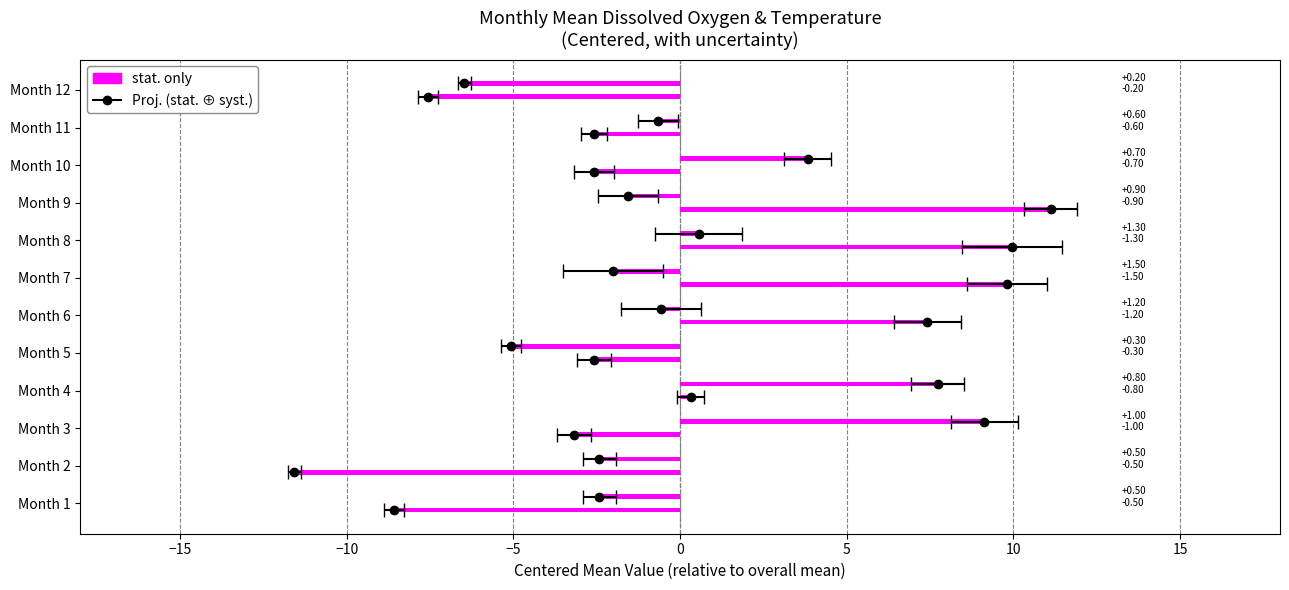

At how many categories does at least one series exceed 0?

7